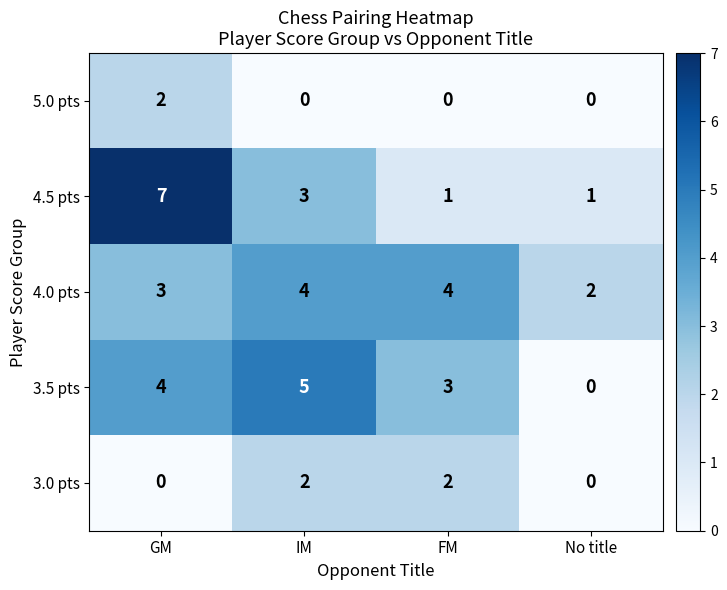

Reading left to right, transcribe all the data shown in this chart.

5.0 pts: GM=2	IM=0	FM=0	No title=0
4.5 pts: GM=7	IM=3	FM=1	No title=1
4.0 pts: GM=3	IM=4	FM=4	No title=2
3.5 pts: GM=4	IM=5	FM=3	No title=0
3.0 pts: GM=0	IM=2	FM=2	No title=0